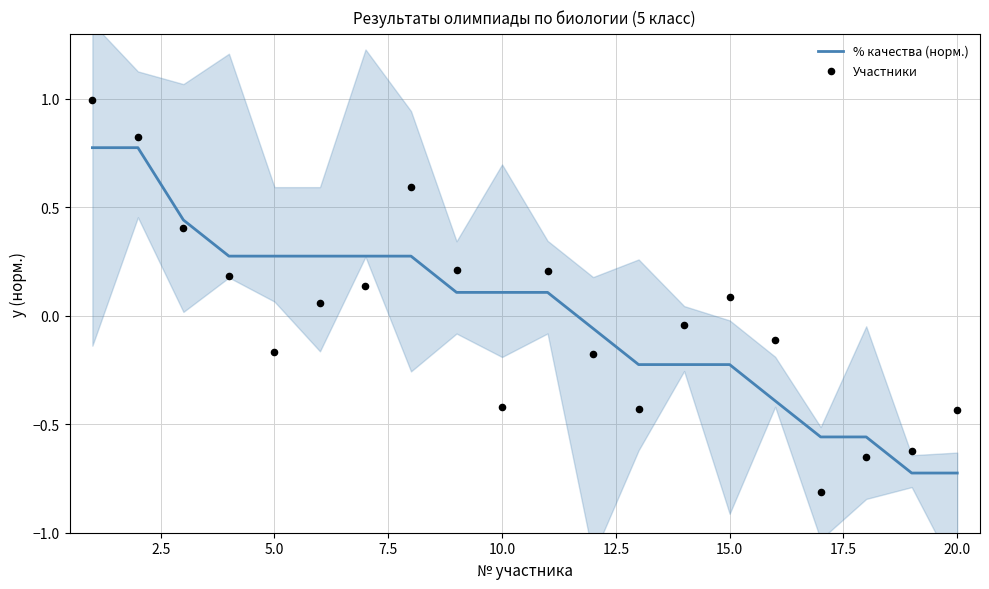

Which series contains the lowest Y value?

Участники